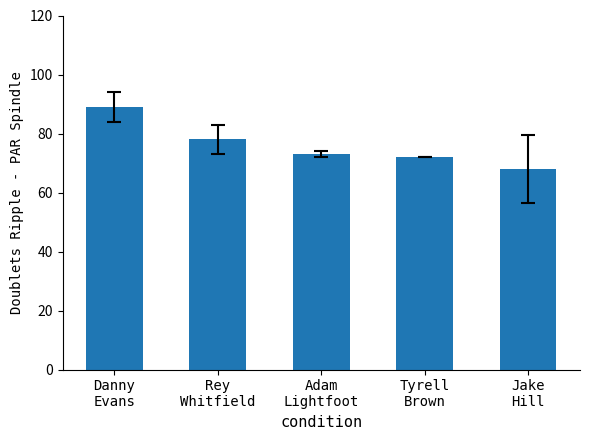

What is the smallest value displayed?

68